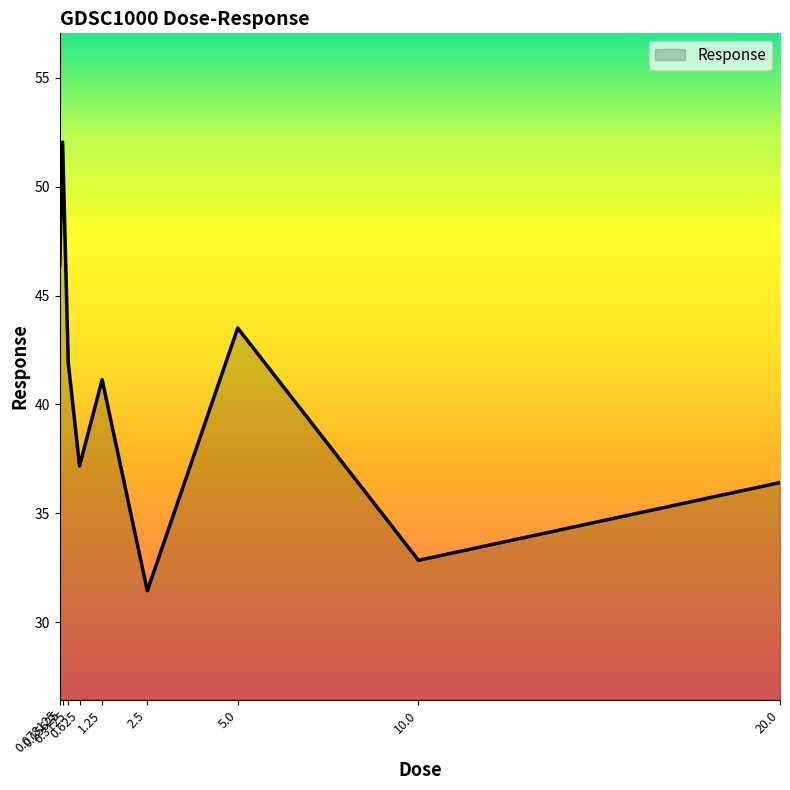

Which label corresponds to the smallest value in the chart?

2.5